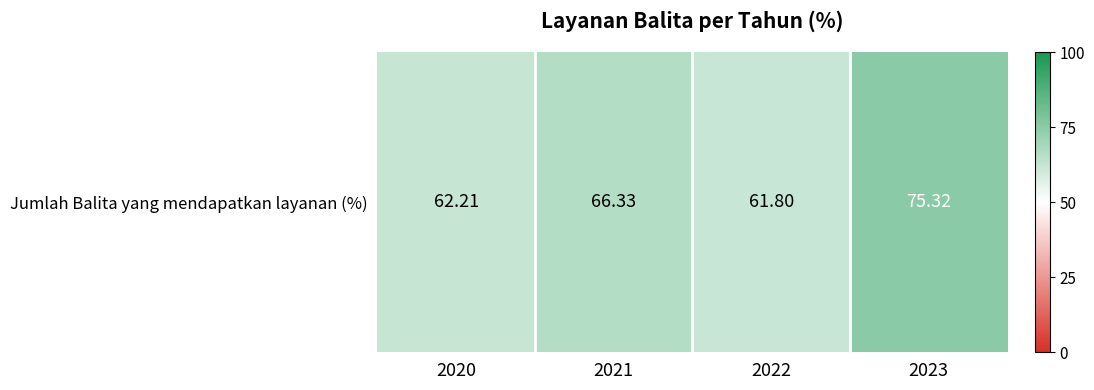

What is the ratio of the value at 2020 to the value at 2021?

0.9